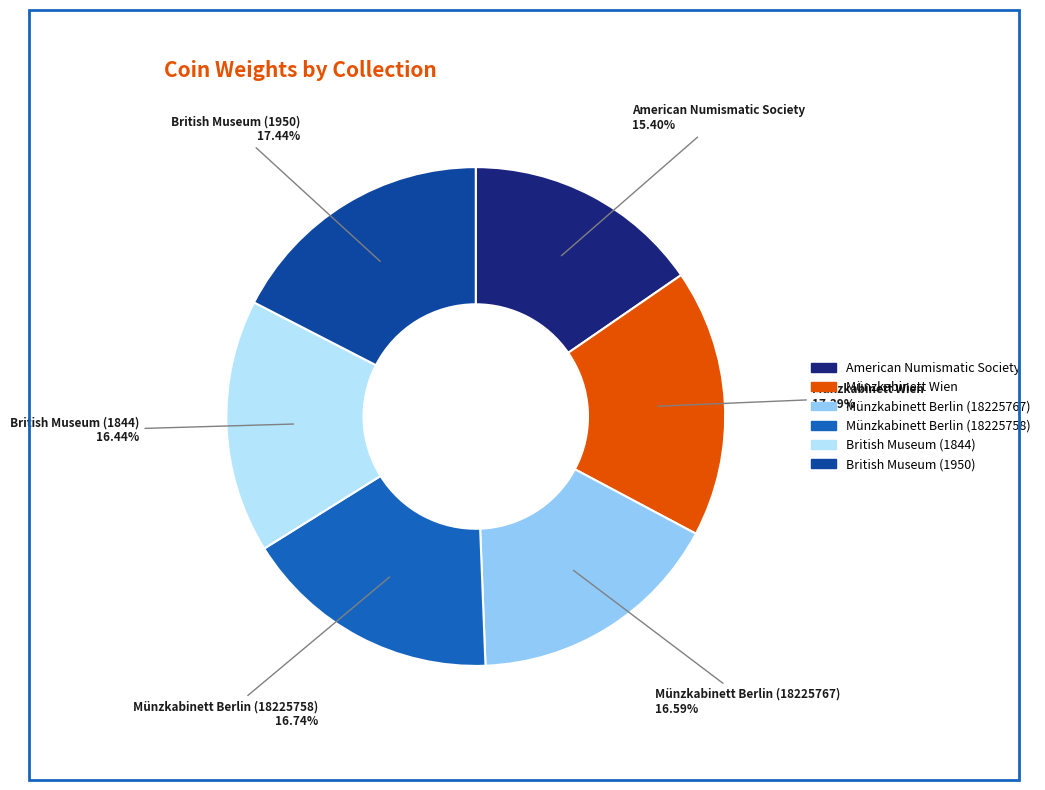

To the nearest percent, what is the difference between the largest and smallest slice percentages?

2%